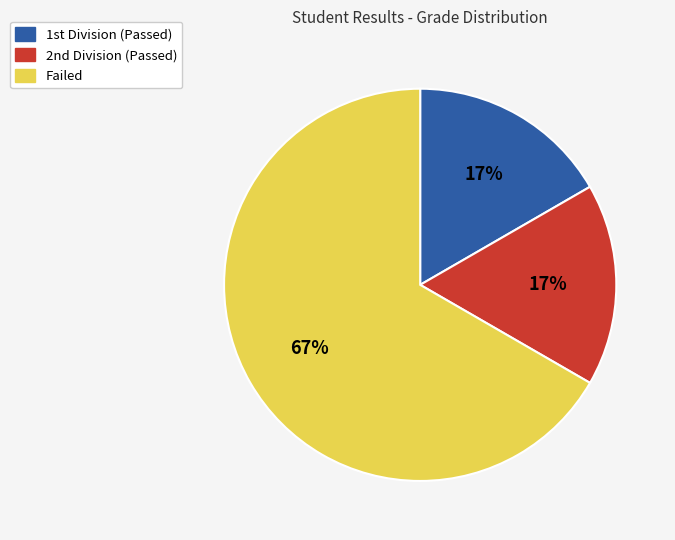

Is it true that Failed is 67% of the pie?

True